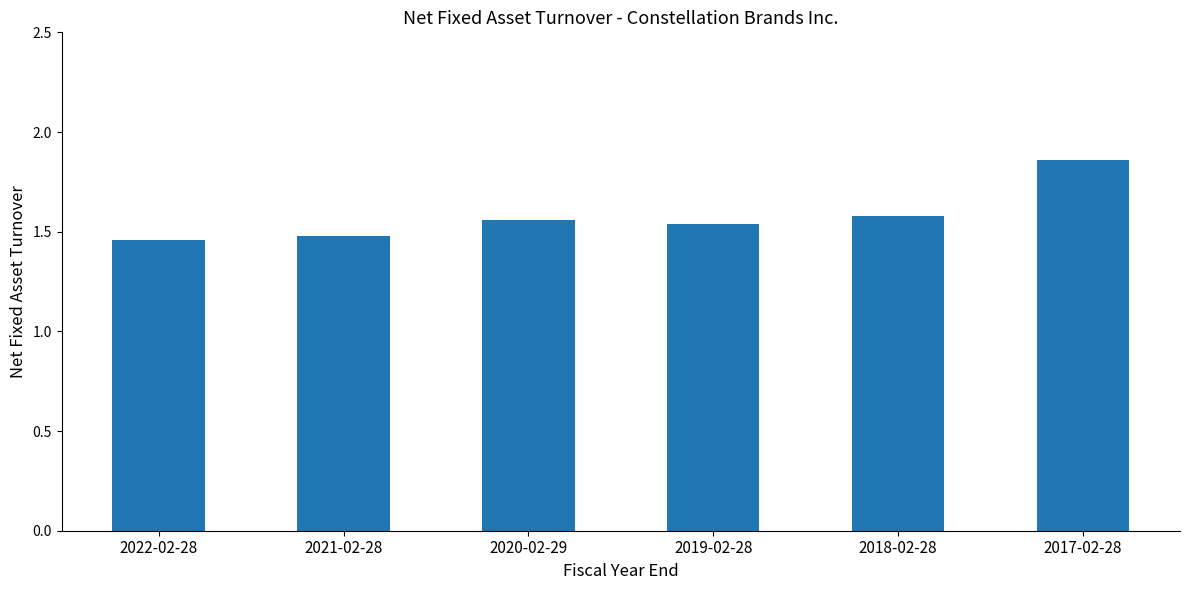

How many values are between 1 and 2?

6